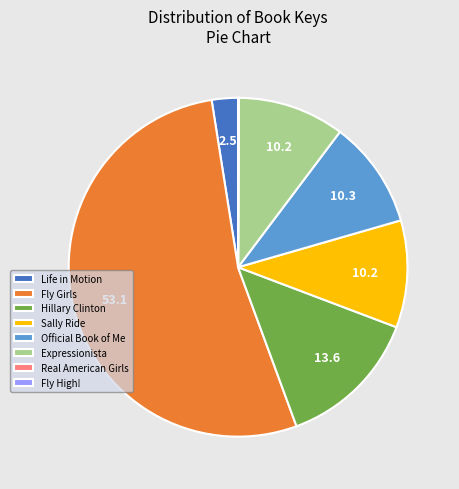

True or false: Official Book of Me accounts for 25% of the total.

False